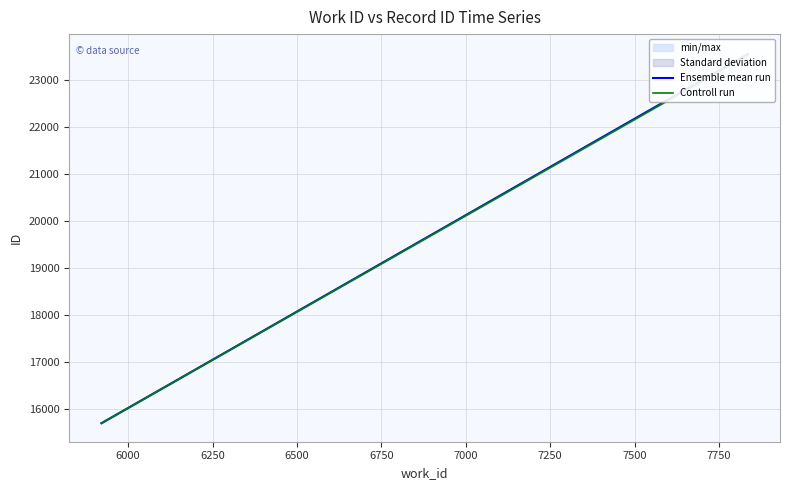

Reading left to right, what are all the values shown in this chart?

Ensemble mean run: 15699.0	23551.5
Controll run: 15699.0	23533.0